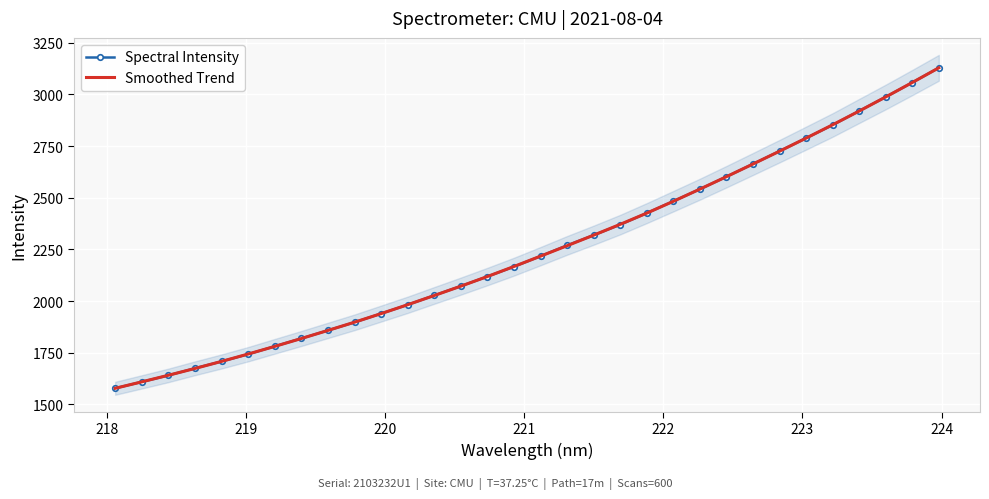

What is the maximum value for Smoothed Trend?

3128.9